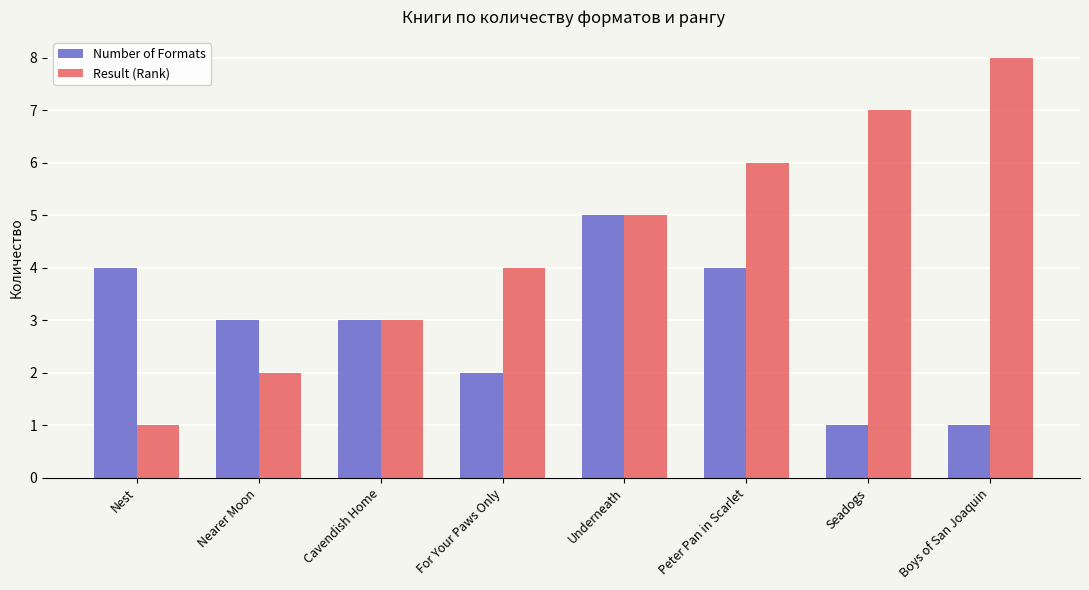

How many values in the Result (Rank) series are below 5?

4